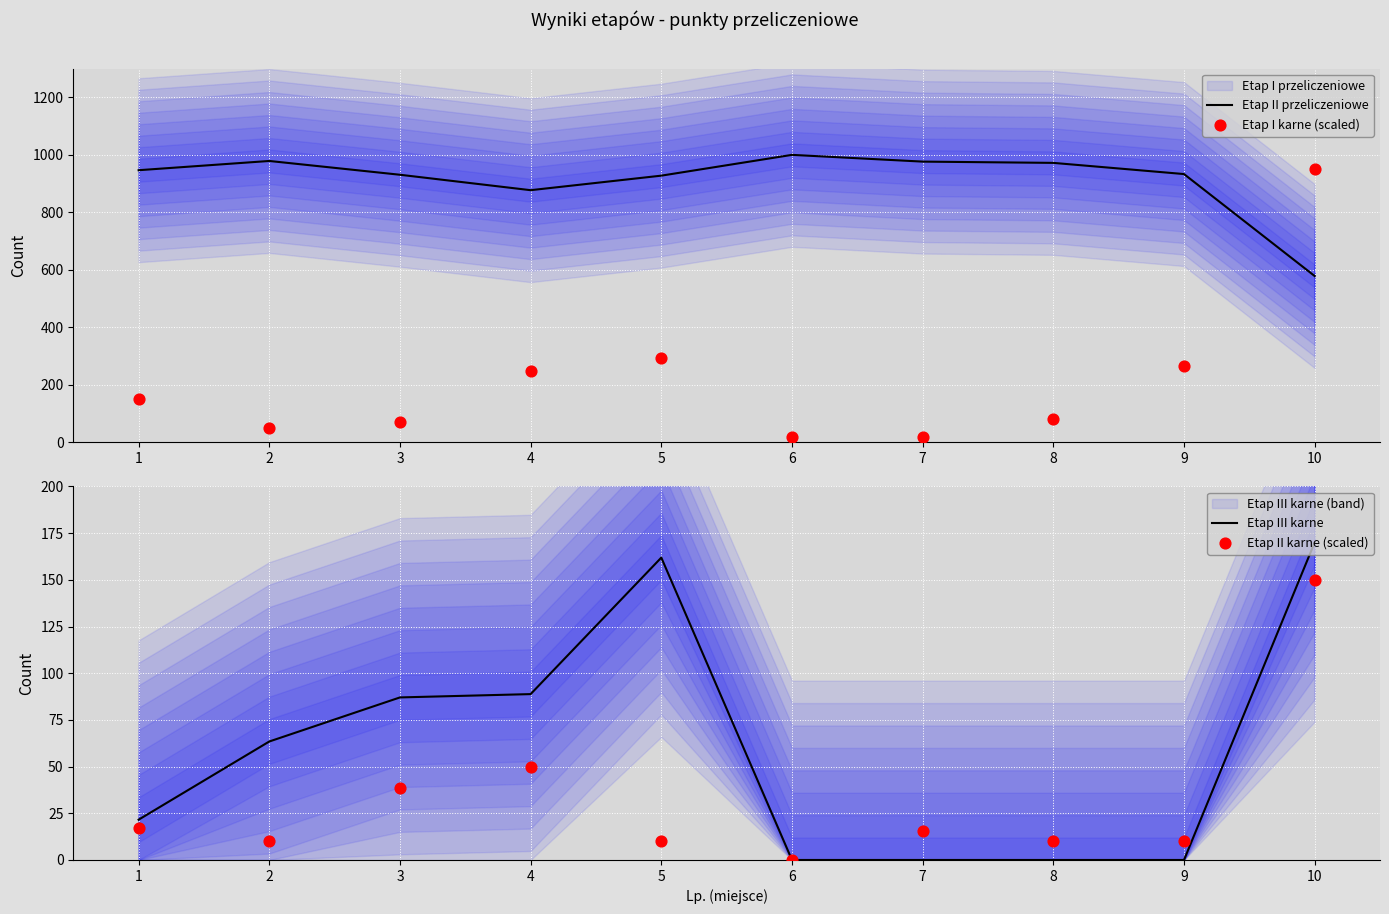

Is the value of Etap II przeliczeniowe at 3 greater than the value of Etap I karne (scaled) at 6?

Yes